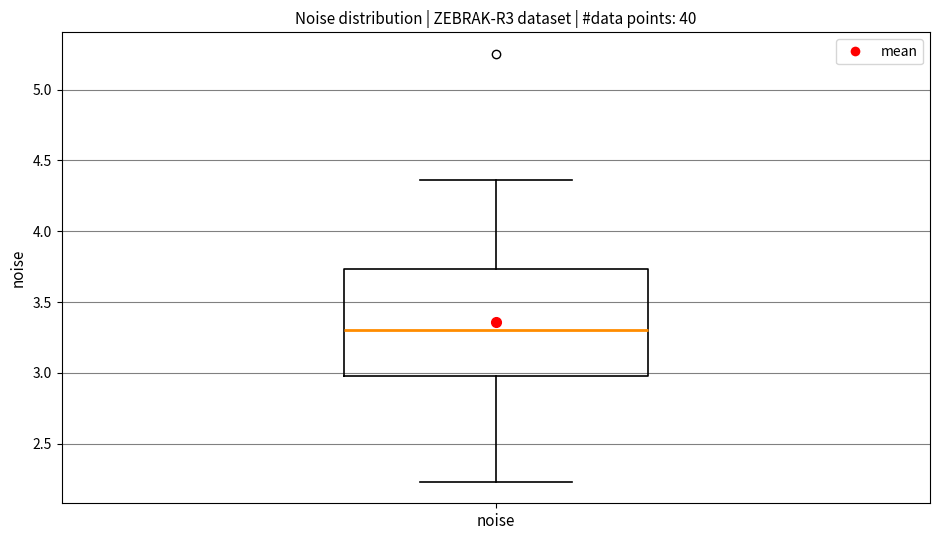

Transcribe this box plot: give where the median line is, the range the box spans, and where the two whiskers end, as read against the y-axis. The values are not printed on the chart, so give them approximately, as read against the axis.

median 3.30, box 3.00 to 3.75, whiskers 2.25 to 4.35